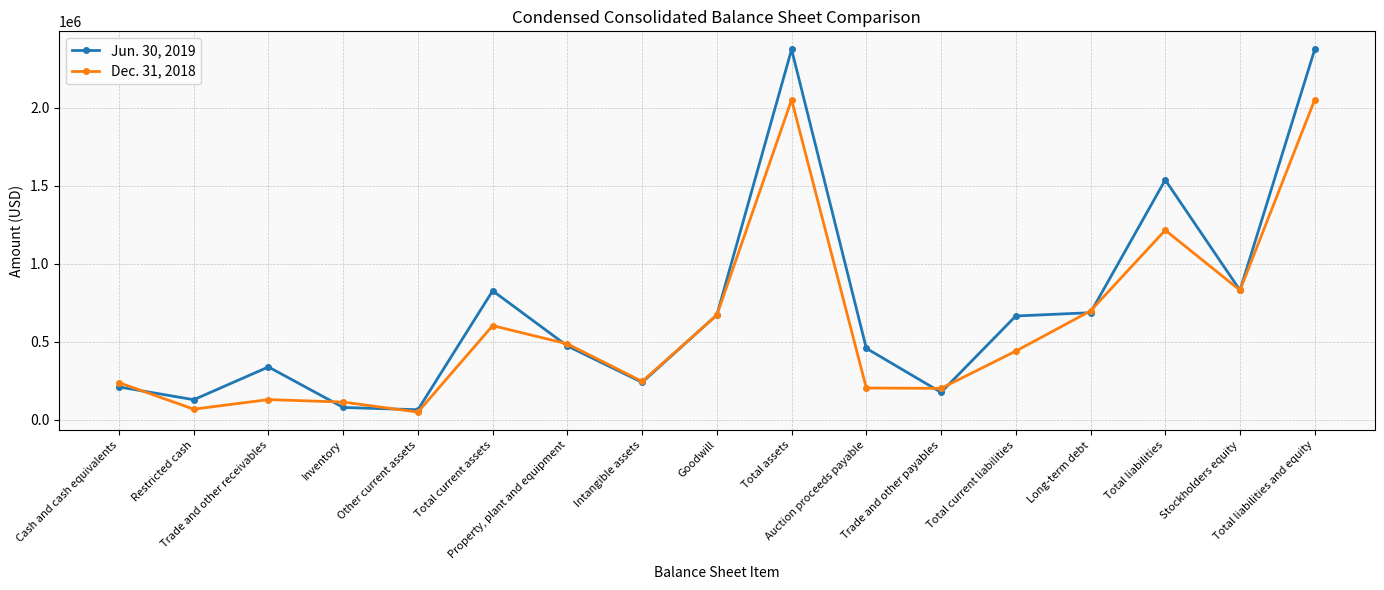

List the series in order of their peak value, lowest first.

Dec. 31, 2018, Jun. 30, 2019